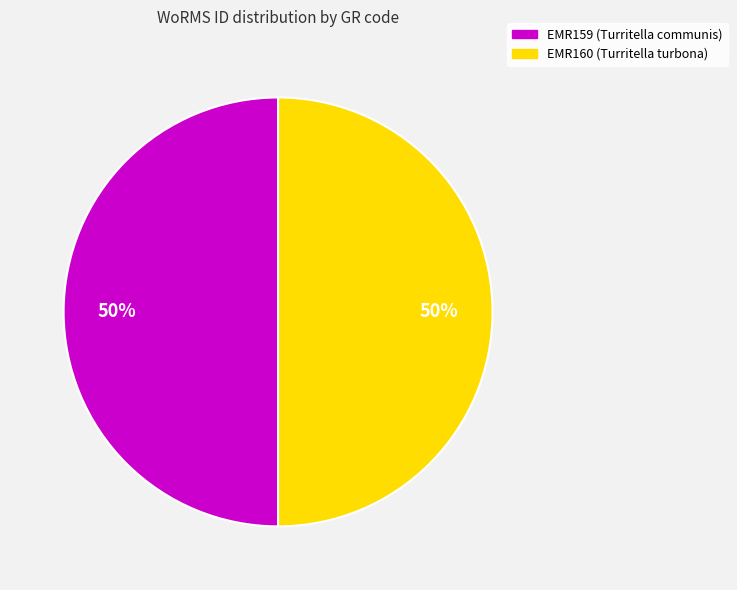

Is the sum of EMR159 (Turritella communis) and EMR160 (Turritella turbona) greater than half?

Yes